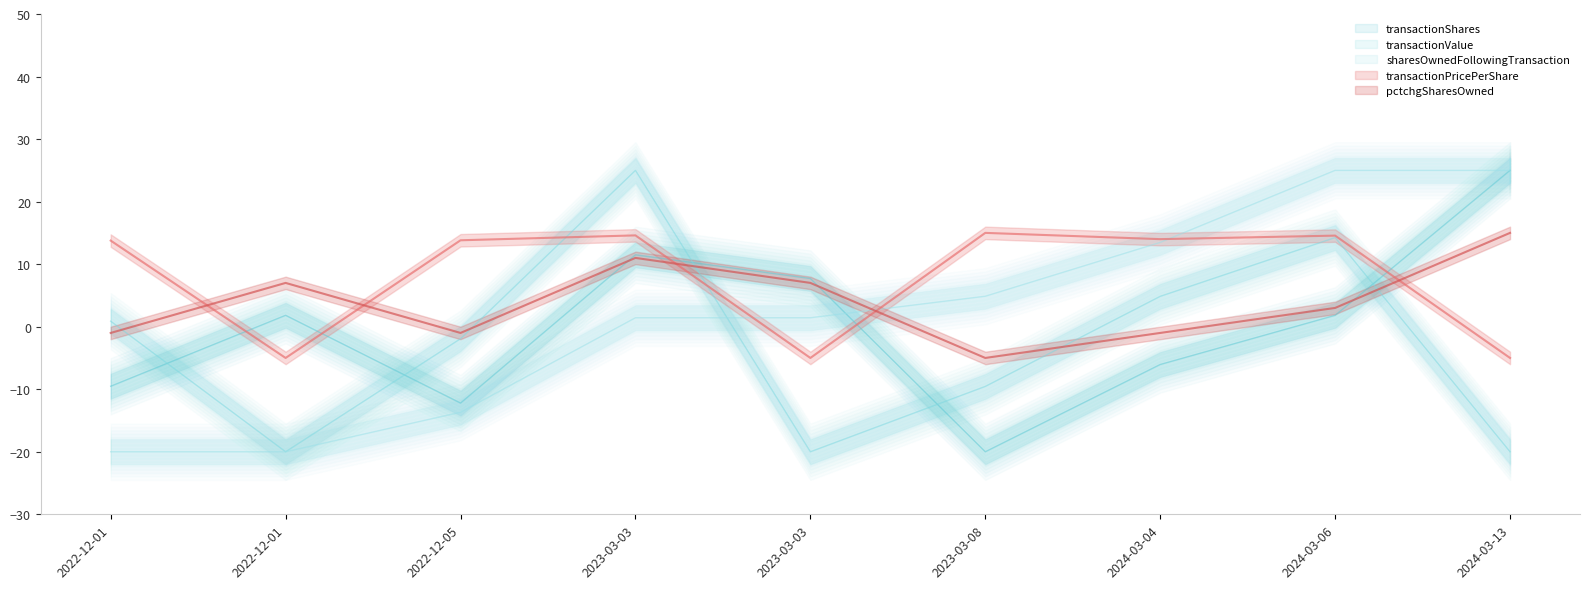

The value of transactionPricePerShare at 2022-12-01 is 9.2. True or false?

False